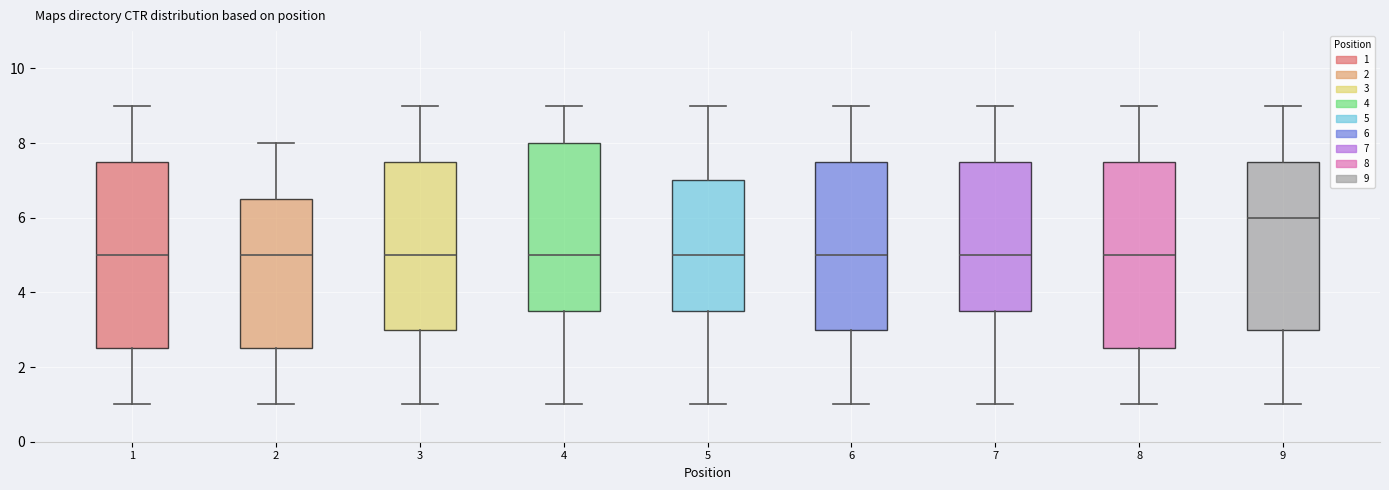

Where is the lower edge of the box at x = 1 on the y-axis? The values are not printed on the chart, so give them approximately, as read against the axis.

2.6